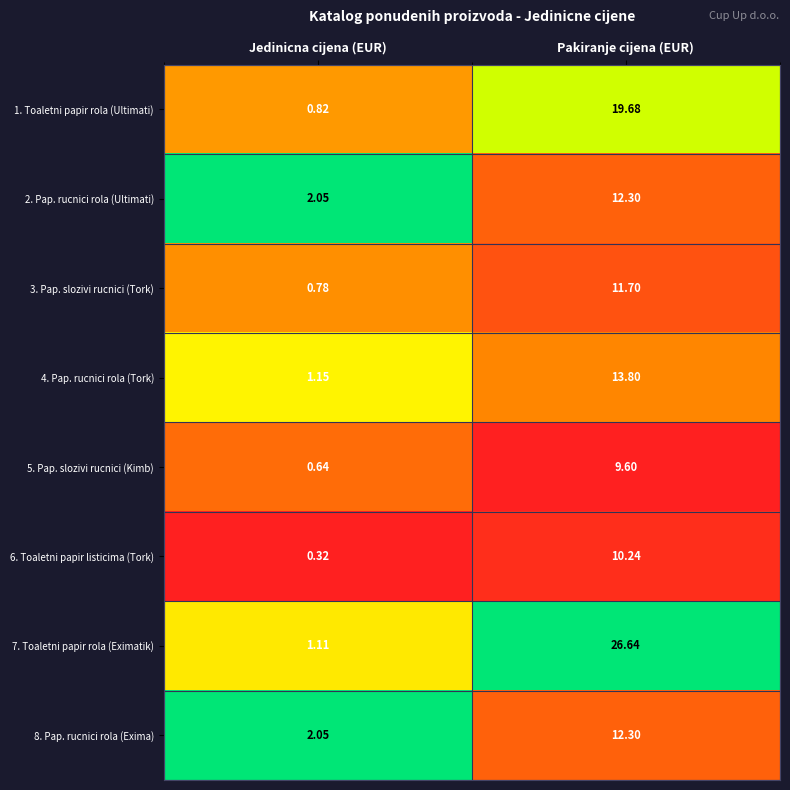

Which label corresponds to the largest value in the chart?

Pakiranje cijena (EUR)